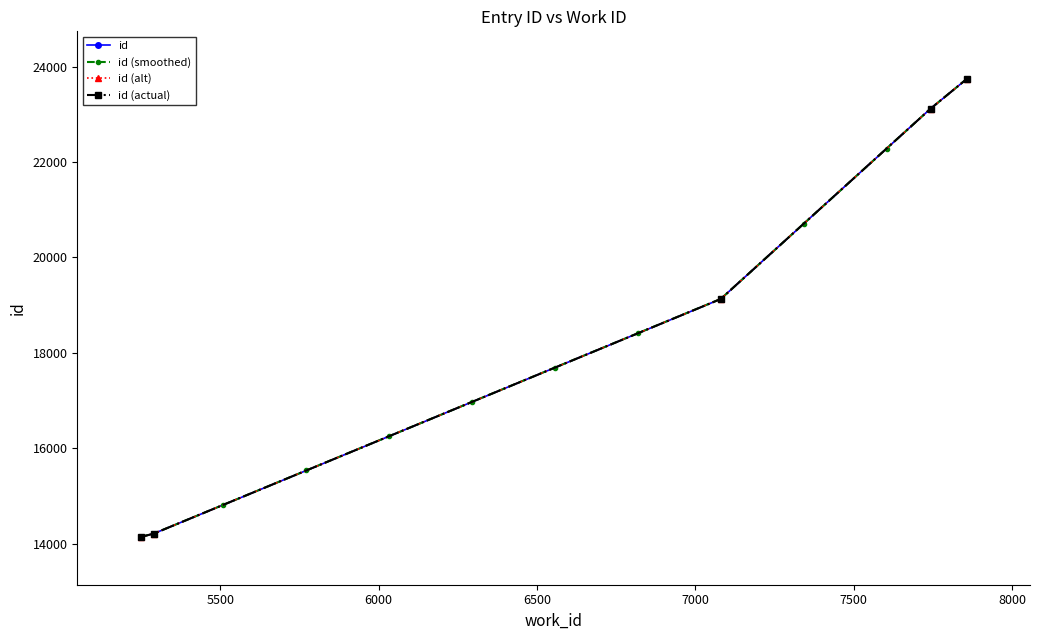

What is the difference between the id values at 7857 and 7080?

4614